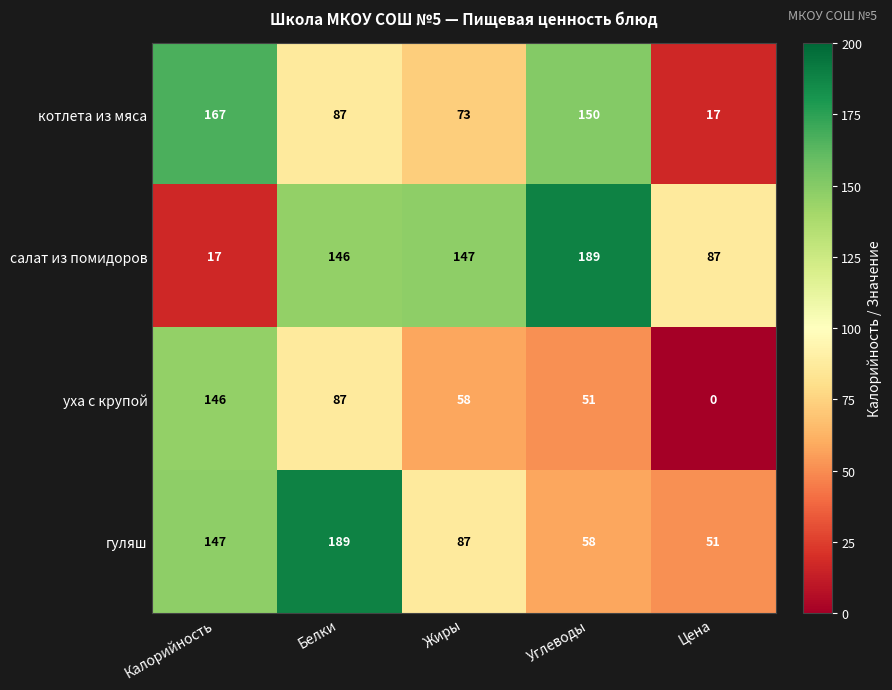

The гуляш series shows 191 at Калорийность. True or false?

False